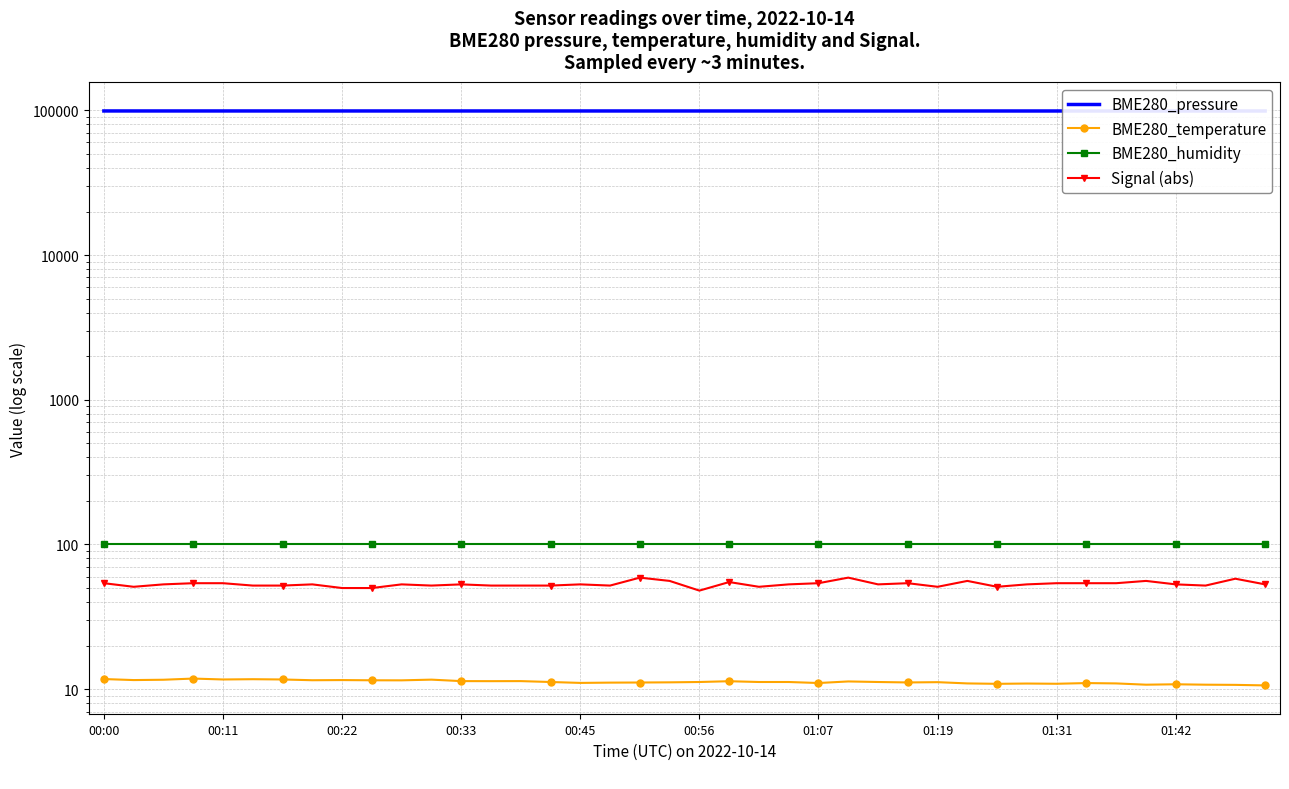

What is the difference between the maximum and second lowest values in the Signal (abs) series?

9.0